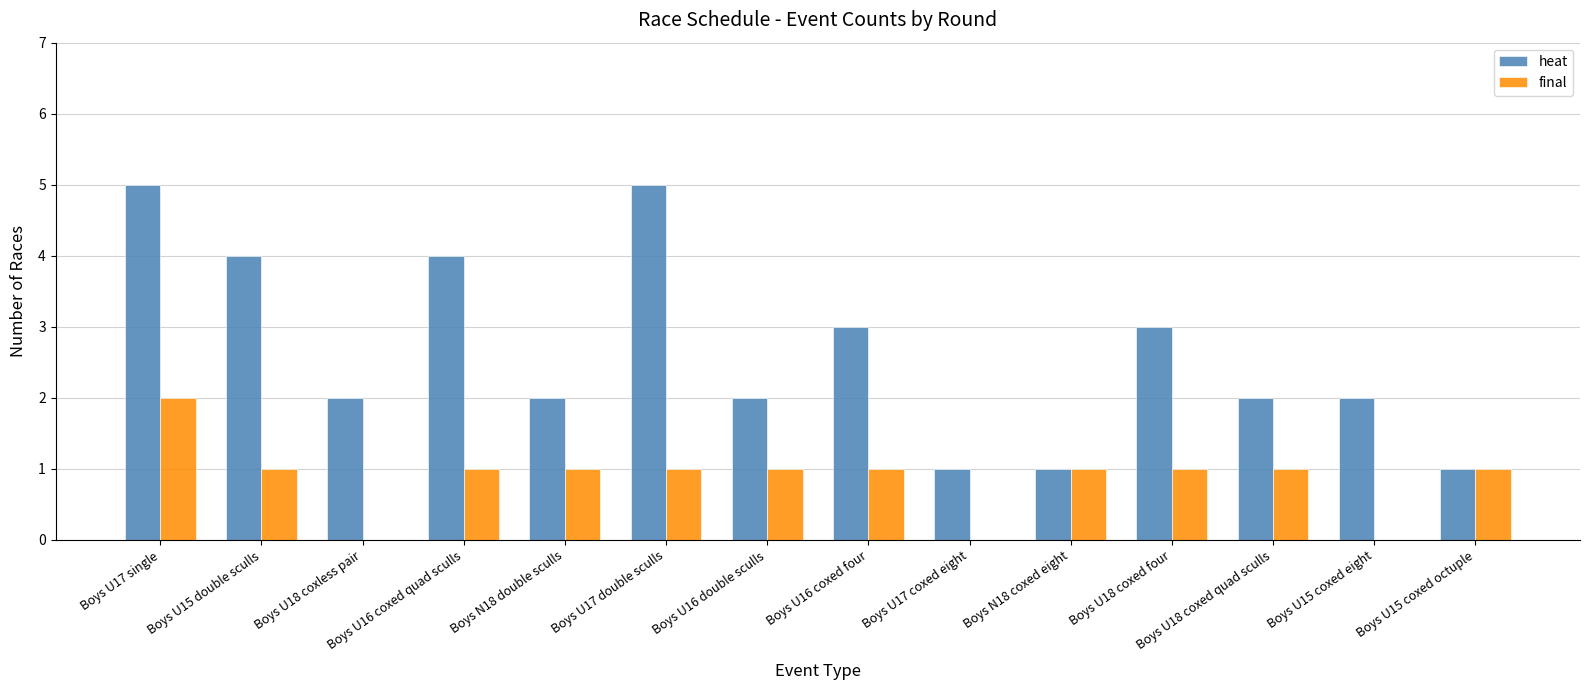

Are the bars horizontal?

No